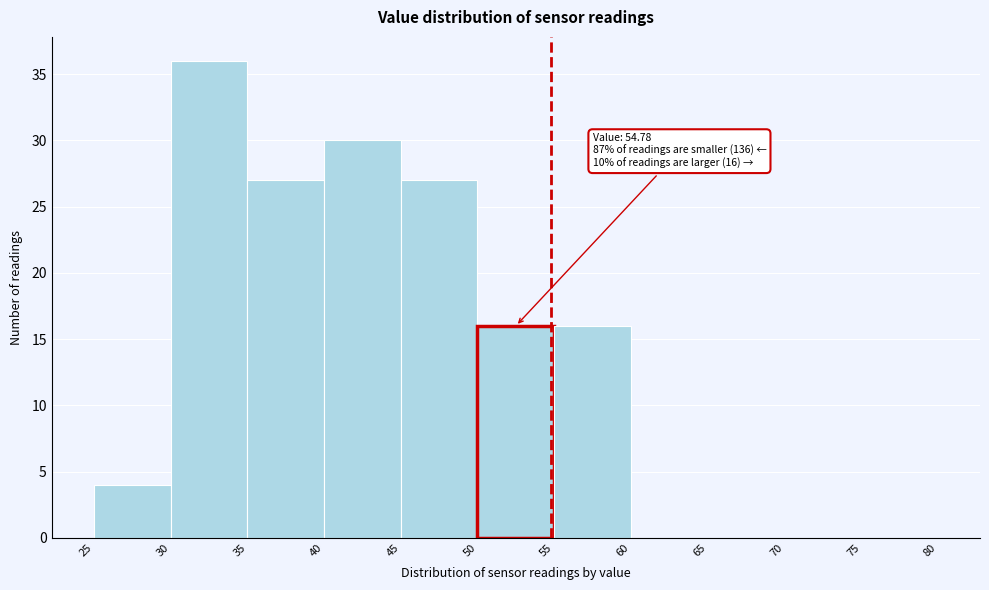

Which range on the x-axis has the tallest bar?

30 to 35